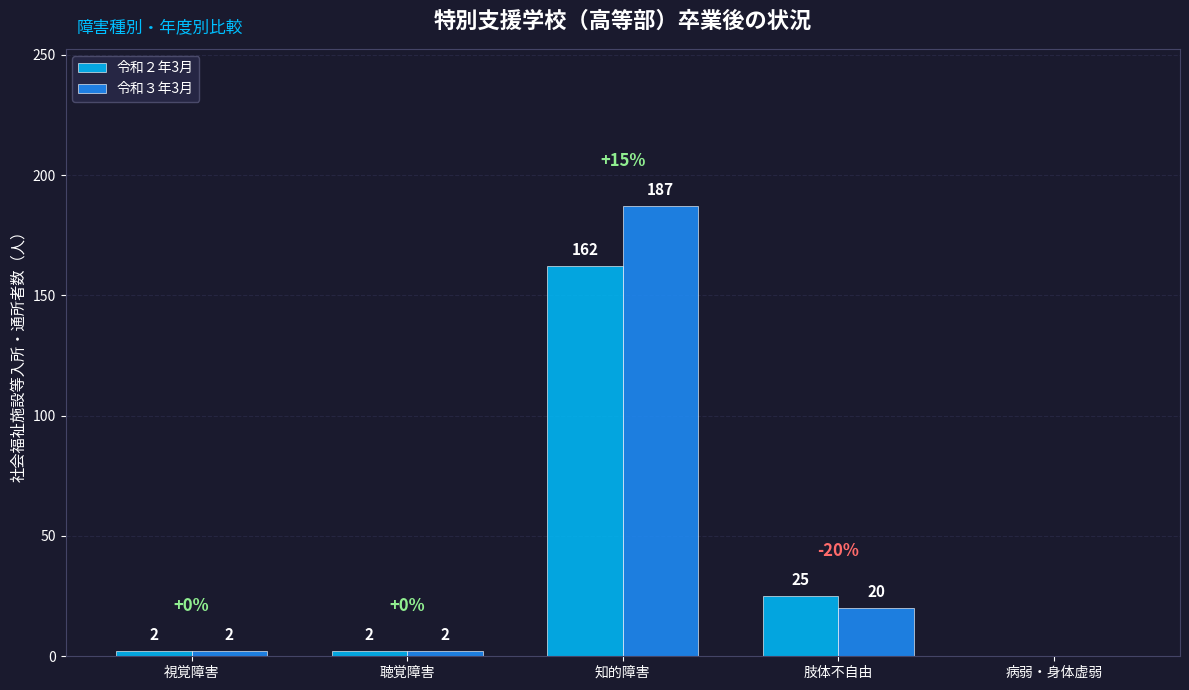

What is the total value across all series at 聴覚障害?

4